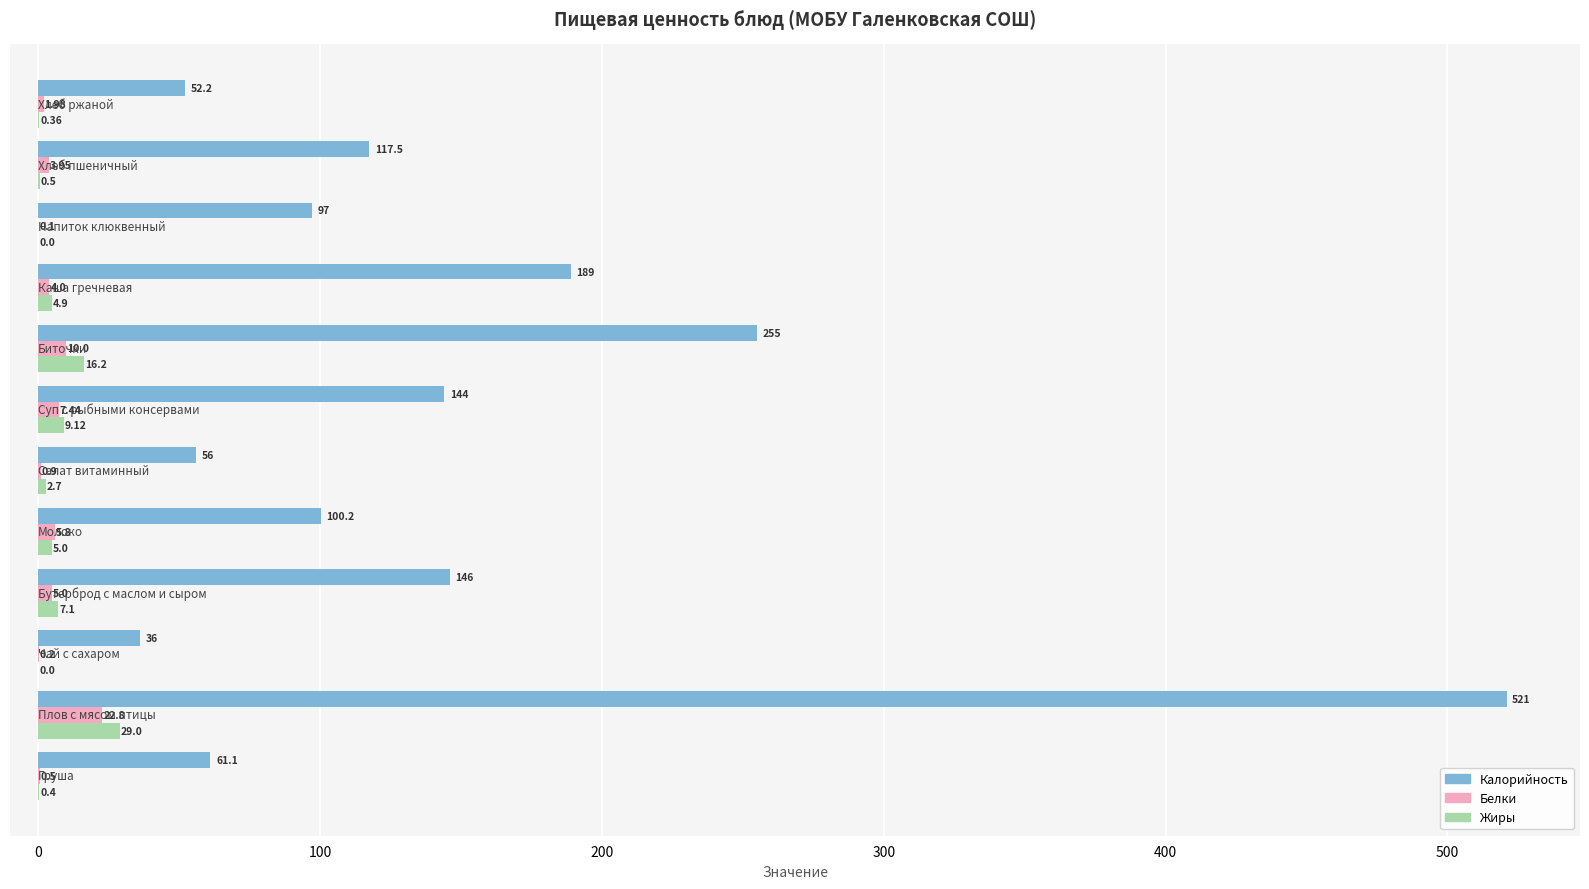

What is the sum of all Белки values?

62.7